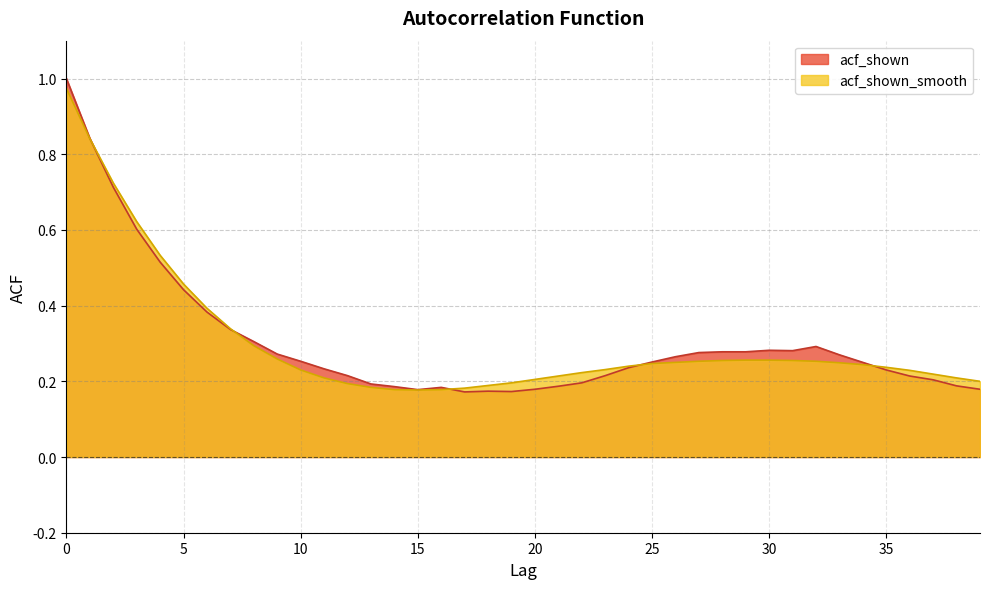

Reading left to right, extract all data points from this chart.

acf_shown: 0=1.0	1=0.8	2=0.7	3=0.6	4=0.5	5=0.4	6=0.4	7=0.3	8=0.3	9=0.3	10=0.3	11=0.2	12=0.2	13=0.2	14=0.2	15=0.2	16=0.2	17=0.2	18=0.2	19=0.2	20=0.2	21=0.2	22=0.2	23=0.2	24=0.2	25=0.3	26=0.3	27=0.3	28=0.3	29=0.3	30=0.3	31=0.3	32=0.3	33=0.3	34=0.2	35=0.2	36=0.2	37=0.2	38=0.2	39=0.2
acf_shown_smooth: 0=1.0	1=0.8	2=0.7	3=0.6	4=0.5	5=0.5	6=0.4	7=0.3	8=0.3	9=0.3	10=0.2	11=0.2	12=0.2	13=0.2	14=0.2	15=0.2	16=0.2	17=0.2	18=0.2	19=0.2	20=0.2	21=0.2	22=0.2	23=0.2	24=0.2	25=0.2	26=0.2	27=0.3	28=0.3	29=0.3	30=0.3	31=0.3	32=0.3	33=0.2	34=0.2	35=0.2	36=0.2	37=0.2	38=0.2	39=0.2